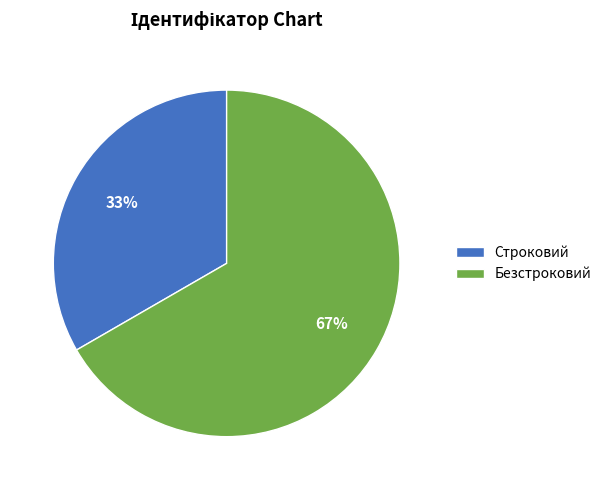

To the nearest percent, what is the combined percentage of Строковий and Безстроковий?

100%